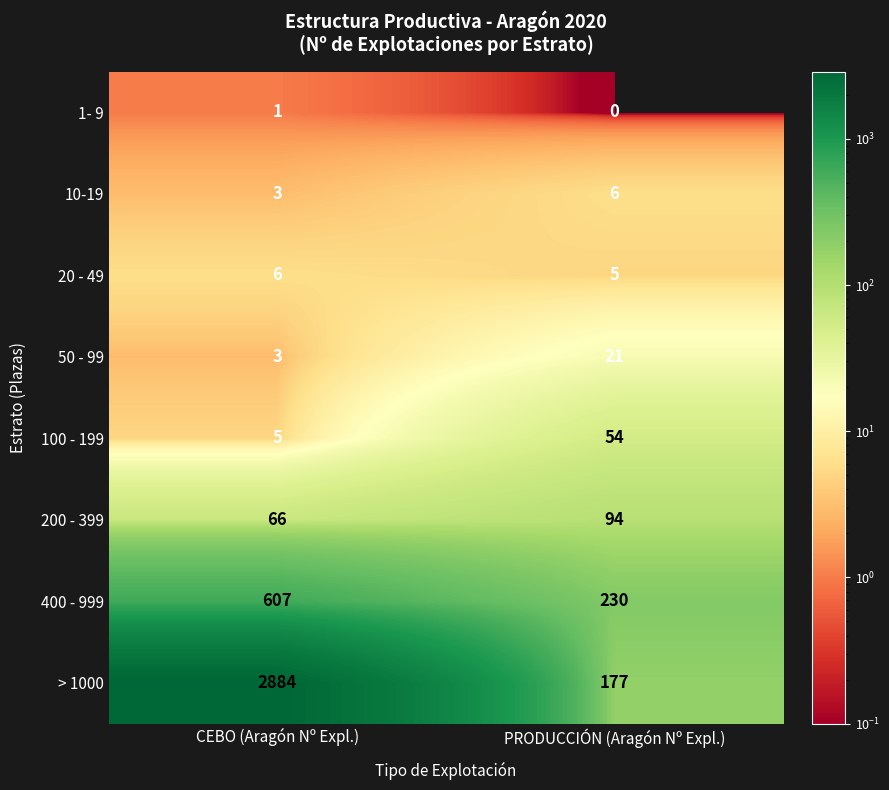

At which category is the sum across all series the highest?

CEBO (Aragón Nº Expl.)